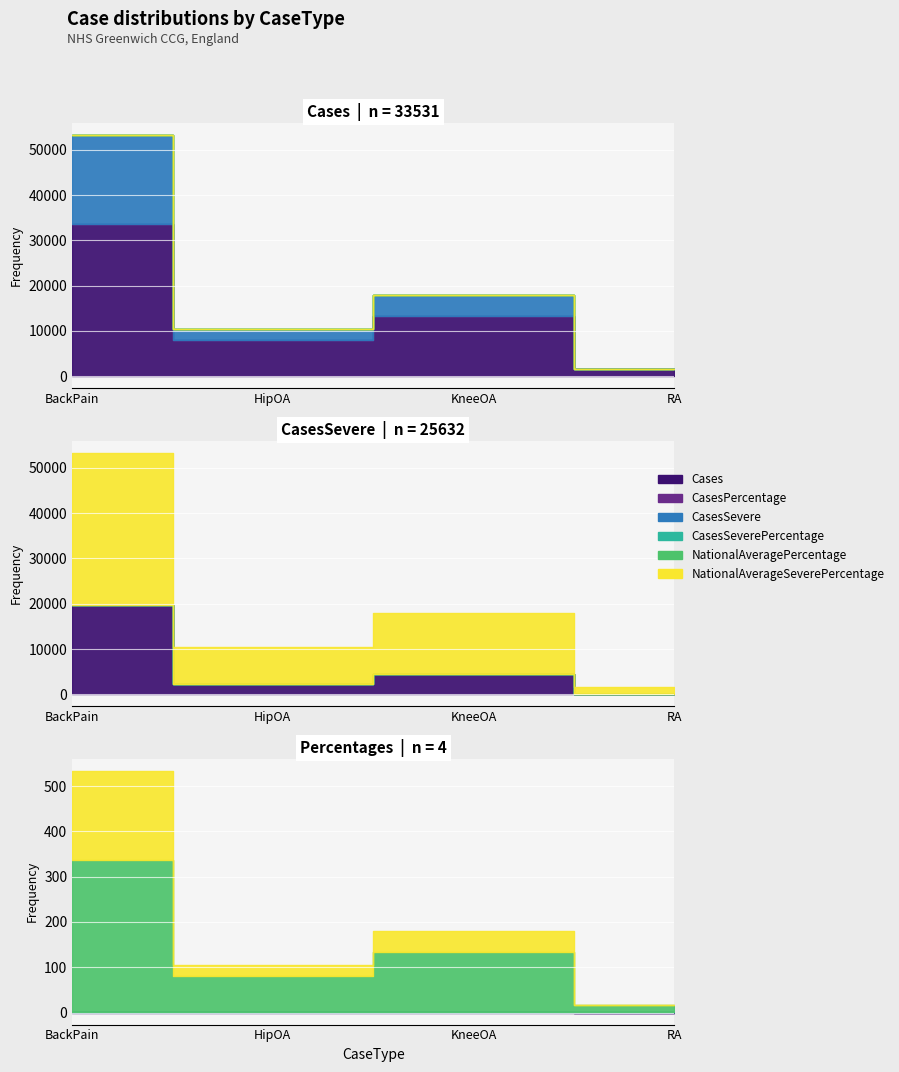

At which category does NationalAverageSeverePercentage reach its first local peak?

KneeOA